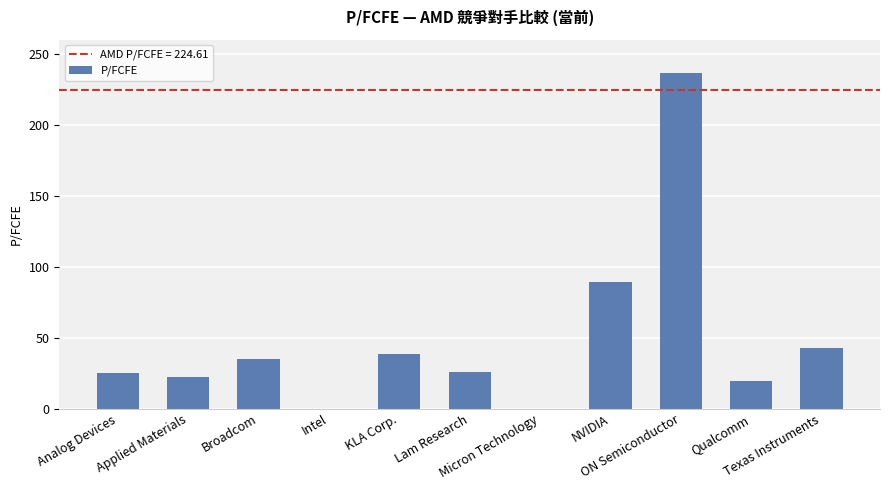

What is the sum of all values?

535.4